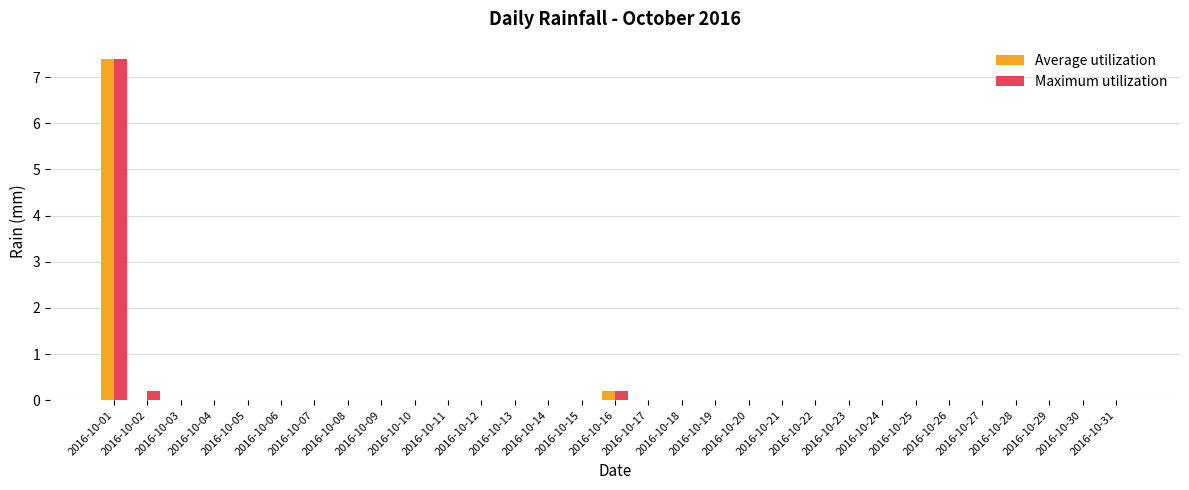

The Average utilization series shows 4.9 at 2016-10-30. True or false?

False